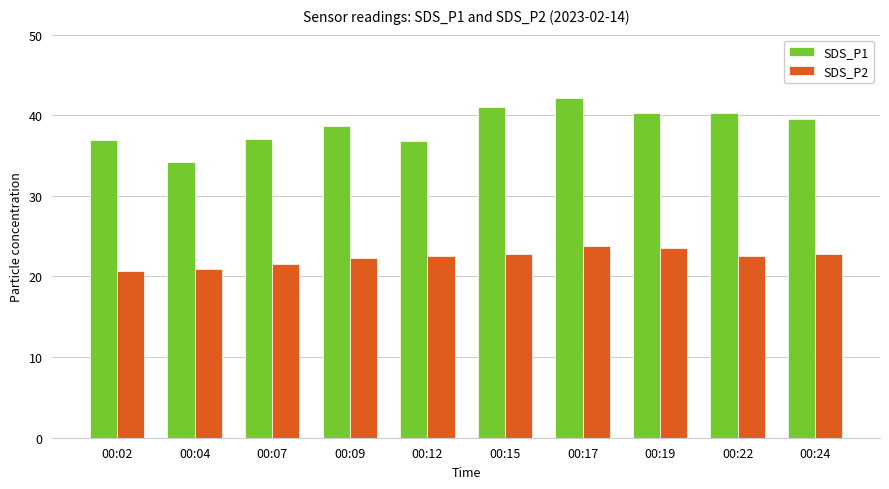

What is the difference between the maximum and second lowest values in the SDS_P1 series?

5.4